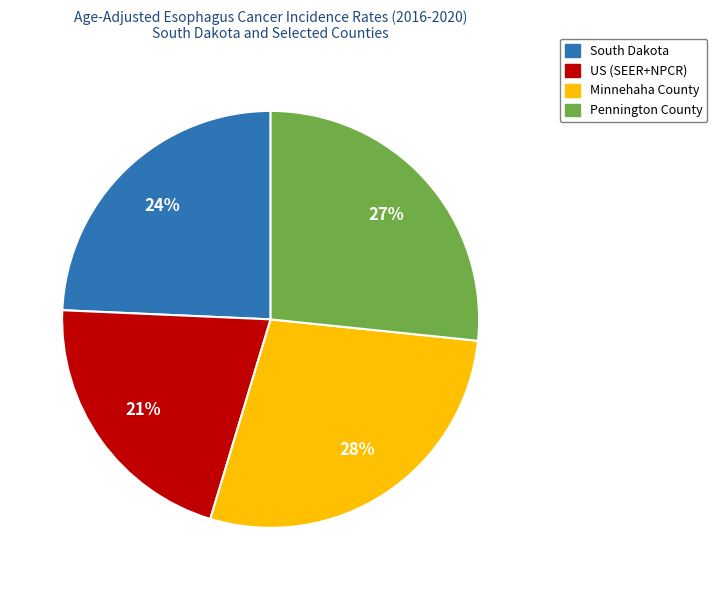

To the nearest percent, what percentage of the pie is South Dakota?

24%